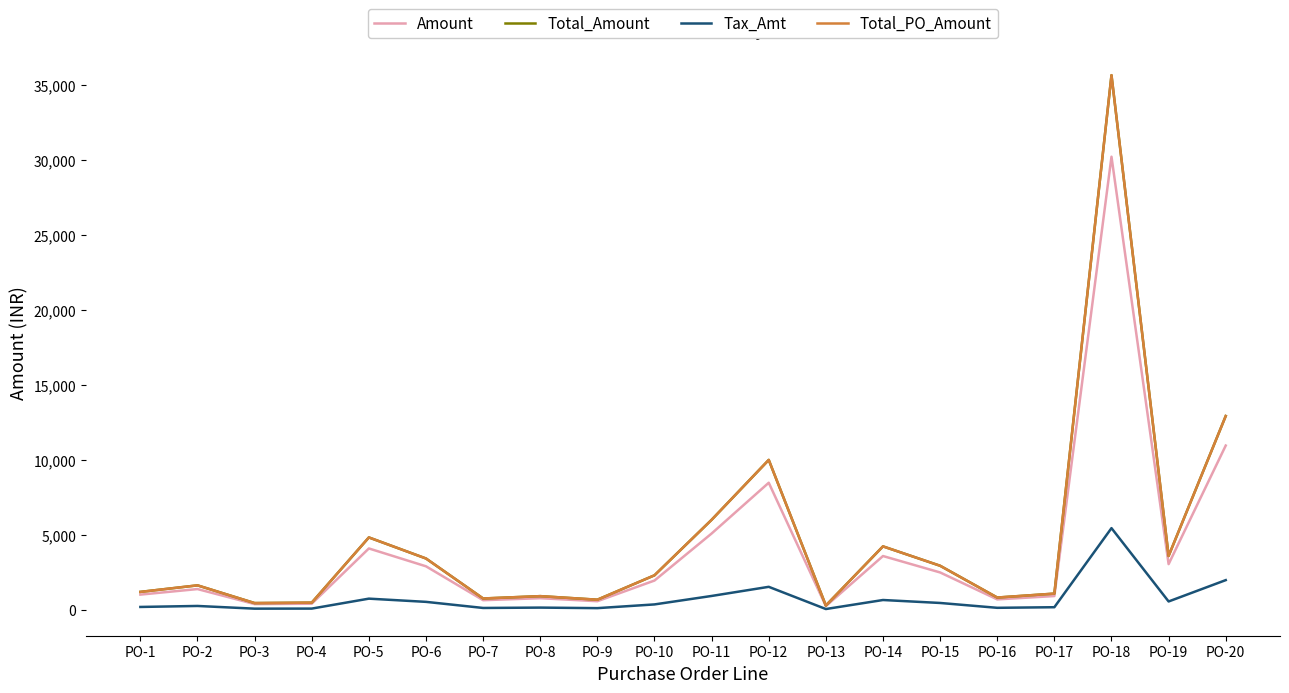

Reading left to right, extract all data points from this chart.

Amount: 1004.4	1373.8	372.6	396.9	4082.4	2891.7	631.8	764.6	563.8	1942.4	5078.7	8464.5	234.9	3577.0	2481.8	685.3	907.2	30209.8	3036.0	10944.7
Total_Amount: 1185.2	1621.0	439.7	468.3	4817.2	3412.2	745.5	902.3	665.2	2292.0	5992.9	9988.1	277.2	4220.8	2928.6	808.6	1070.5	35647.5	3582.5	12914.8
Tax_Amt: 180.8	247.3	67.1	71.4	734.8	520.5	113.7	137.6	101.5	349.6	914.2	1523.6	42.3	643.9	446.7	123.3	163.3	5437.8	546.5	1970.0
Total_PO_Amount: 1185.2	1621.0	439.7	468.3	4817.2	3412.2	745.5	902.3	665.2	2292.0	5992.9	9988.1	277.2	4220.8	2928.6	808.6	1070.5	35647.5	3582.5	12914.8